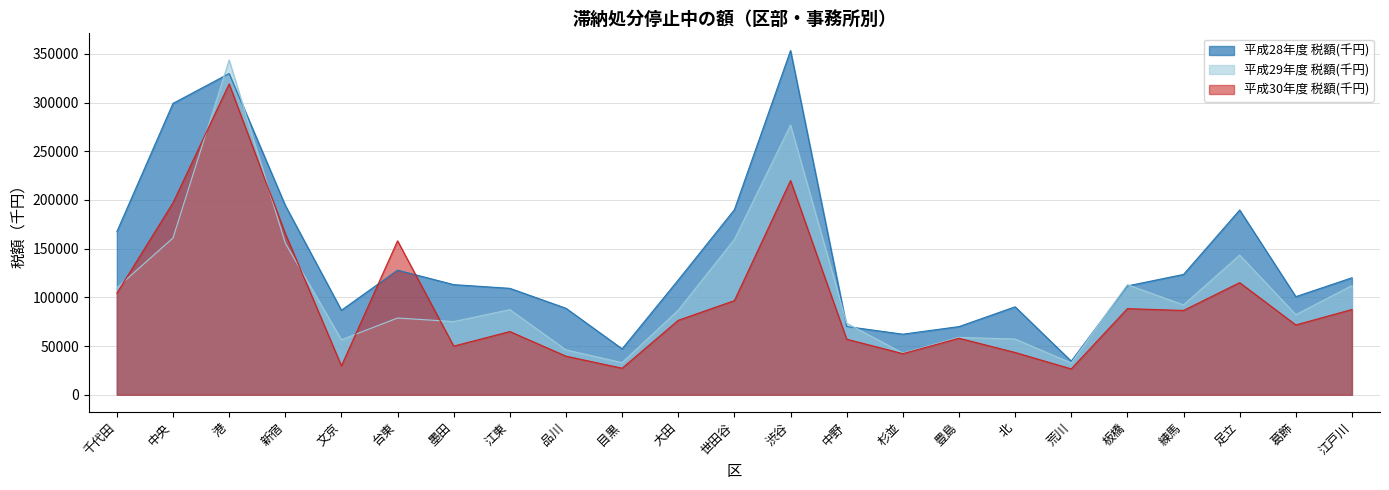

Where is the first local maximum for 平成29年度 税額(千円)?

港